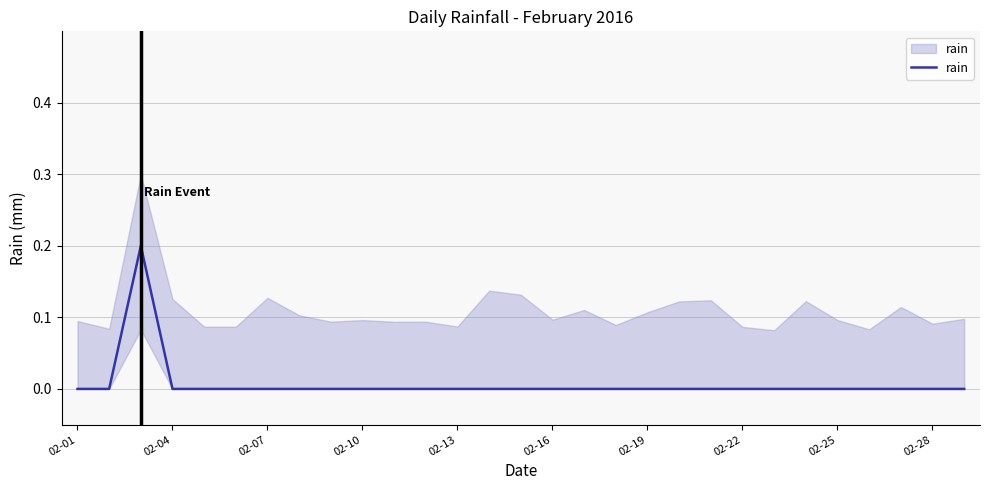

Reading right to left, transcribe all the data shown in this chart.

0.0	0.0	0.0	0.0	0.0	0.0	0.0	0.0	0.0	0.0	0.0	0.0	0.0	0.0	0.0	0.0	0.0	0.0	0.0	0.0	0.0	0.0	0.0	0.0	0.0	0.0	0.2	0.0	0.0